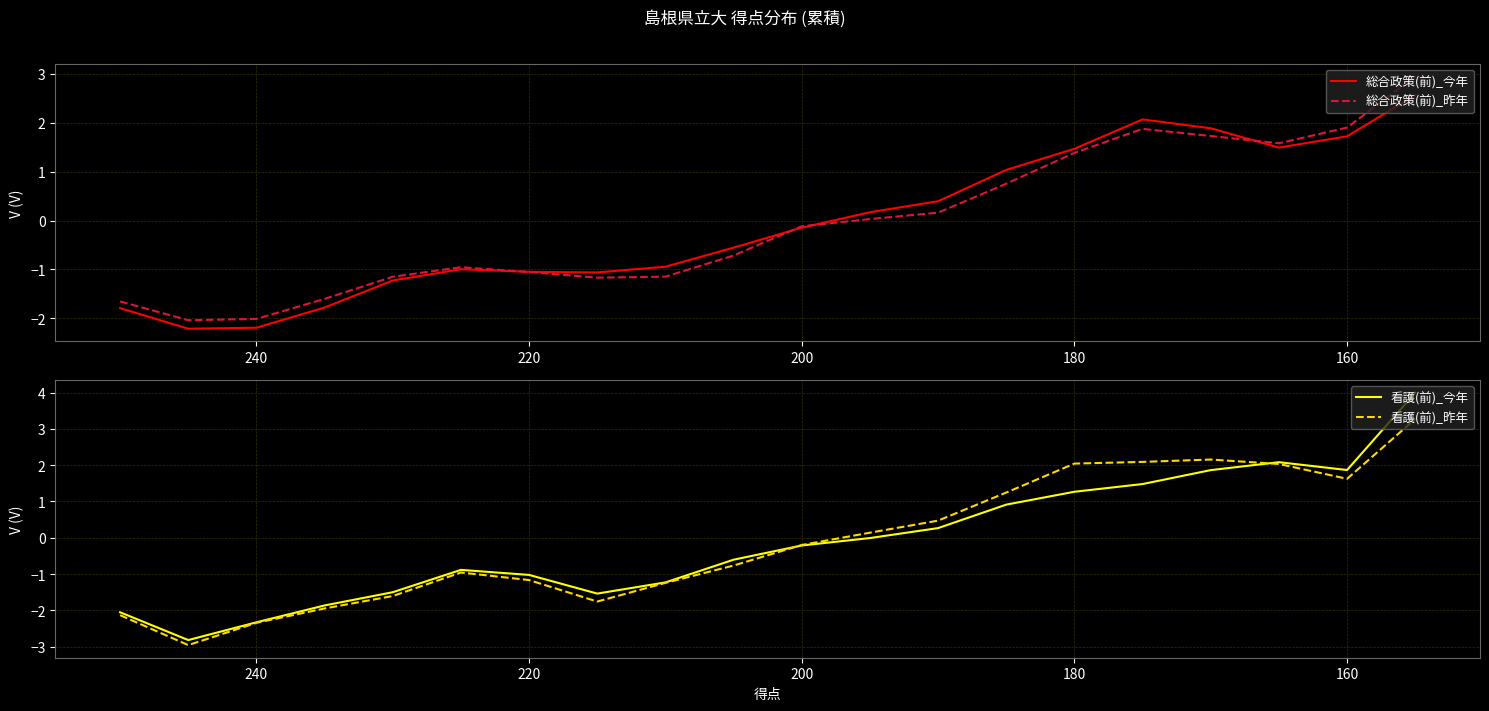

How many interior local valleys does the 総合政策(前)_昨年 series have?

3